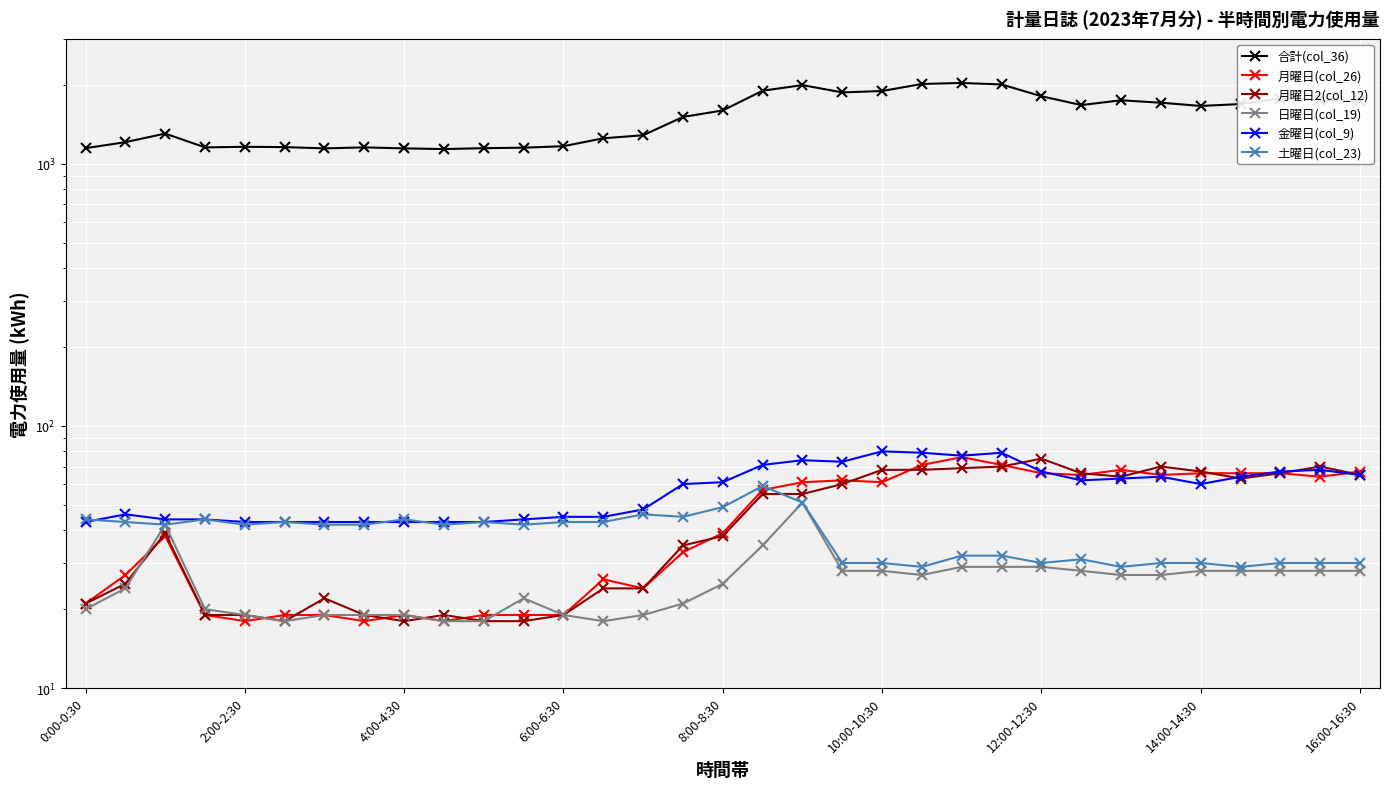

At which category is the sum across all series the highest?

22